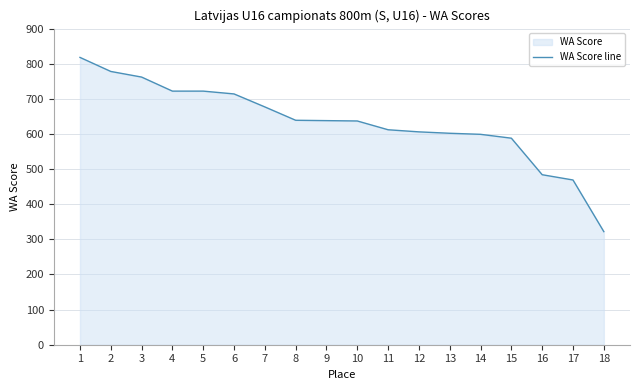

The chart shows a value of 612 at 11. True or false?

True